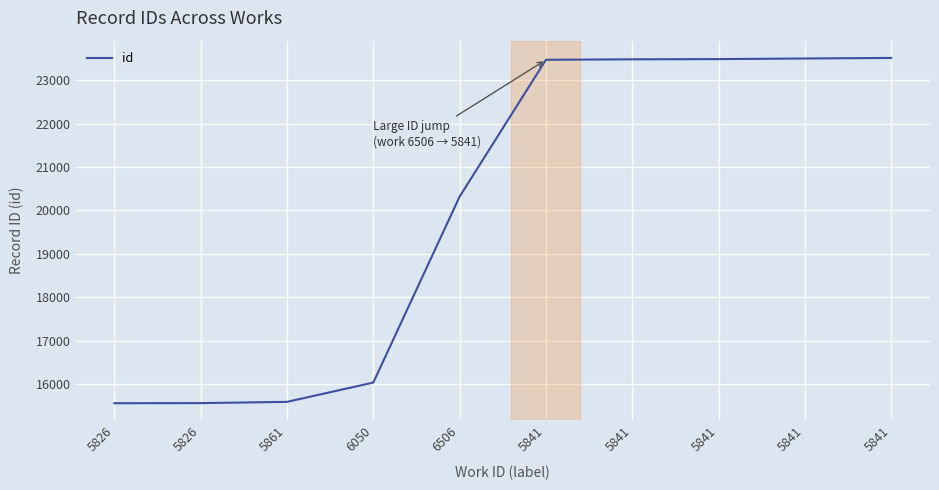

Which has a higher value, 5841 or 5826?

5841